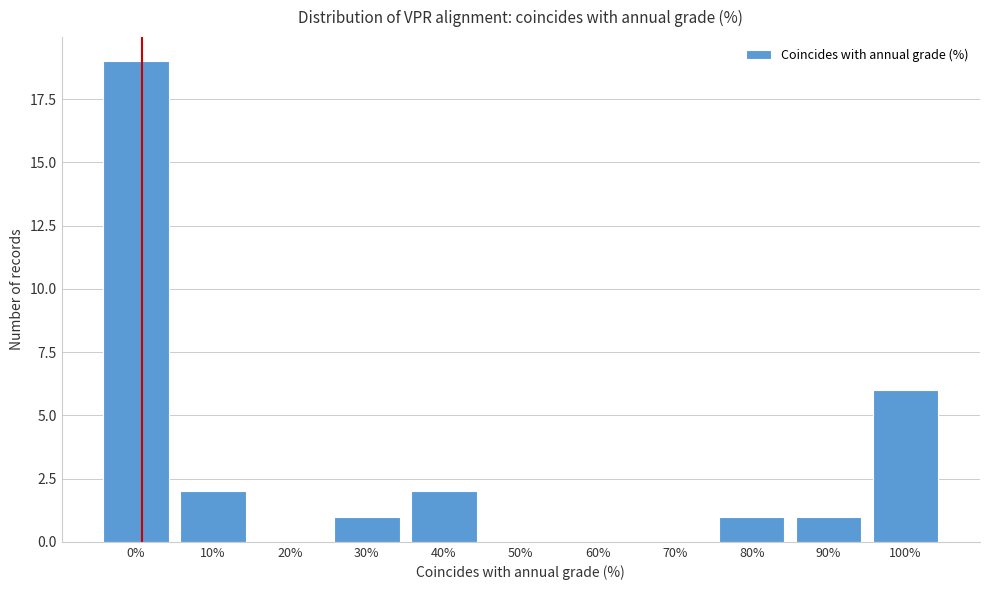

Reading left to right, list all the values displayed in this chart.

0%=19	10%=2	20%=0	30%=1	40%=2	50%=0	60%=0	70%=0	80%=1	90%=1	100%=6